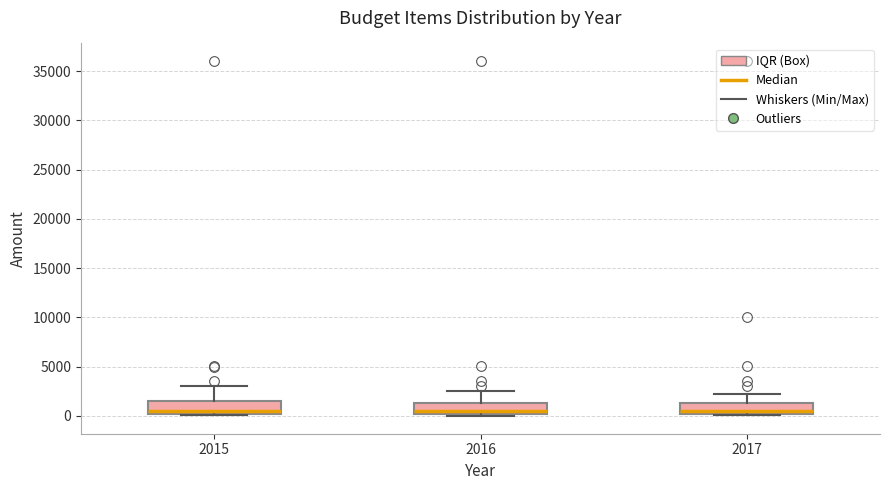

Reading left to right, transcribe this box plot: for each box, give where its median line is, the range the box spans, and where its two whiskers end, as read against the y-axis. The values are not printed on the chart, so give them approximately, as read against the axis.

2015: median 500, box 0 to 1500, whiskers 0 to 3000
2016: median 500, box 0 to 1500, whiskers 0 (just below the box's lower edge) to 2500
2017: median 500, box 0 to 1500, whiskers 0 to 2000